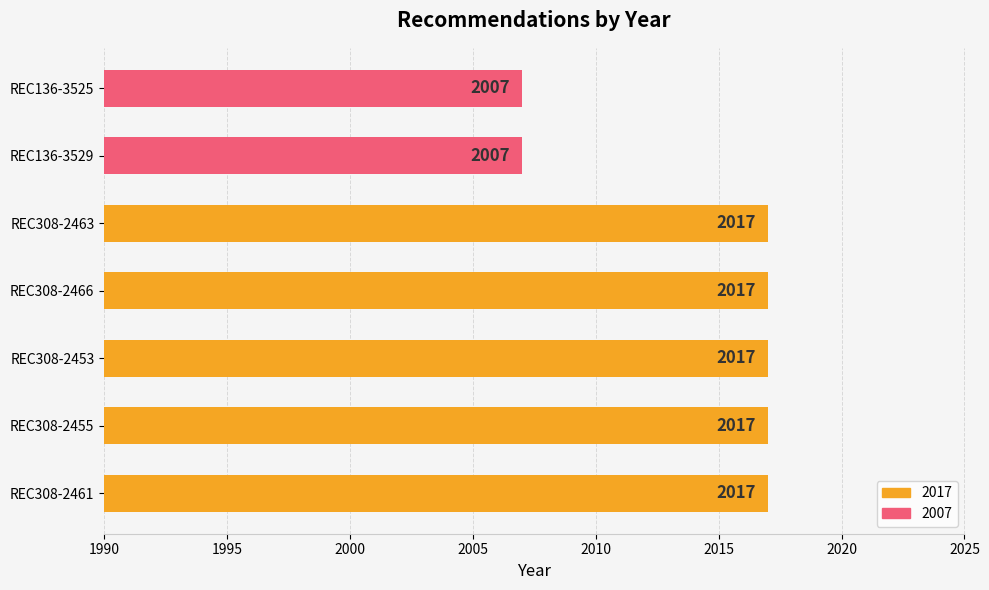

What is the change in value from REC308-2466 to REC136-3529?

-10